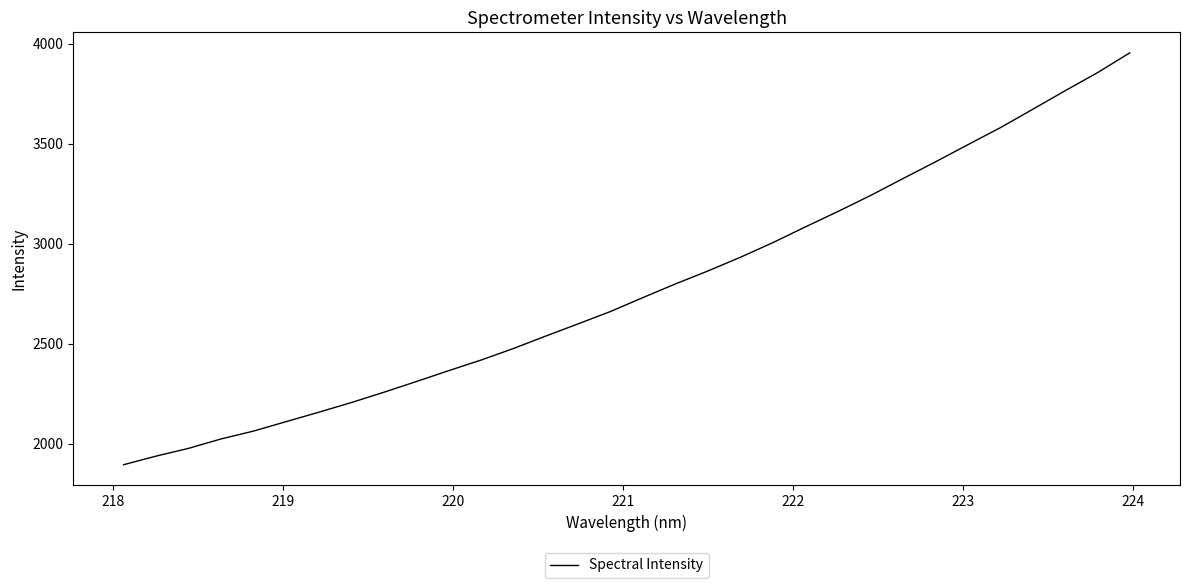

Count the number of values greater than 2731.

16